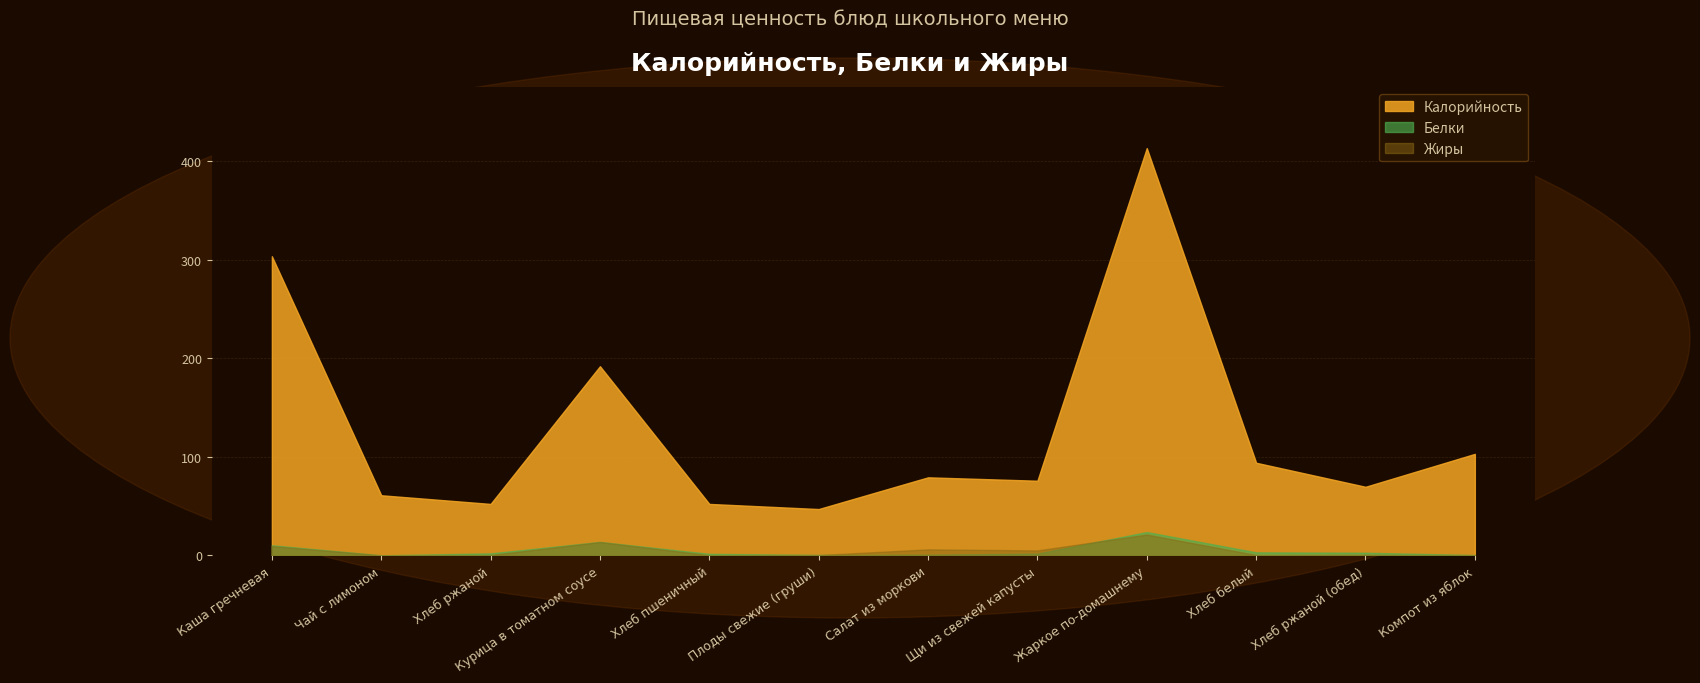

Read the Жиры value at Жаркое по-домашнему.

21.1